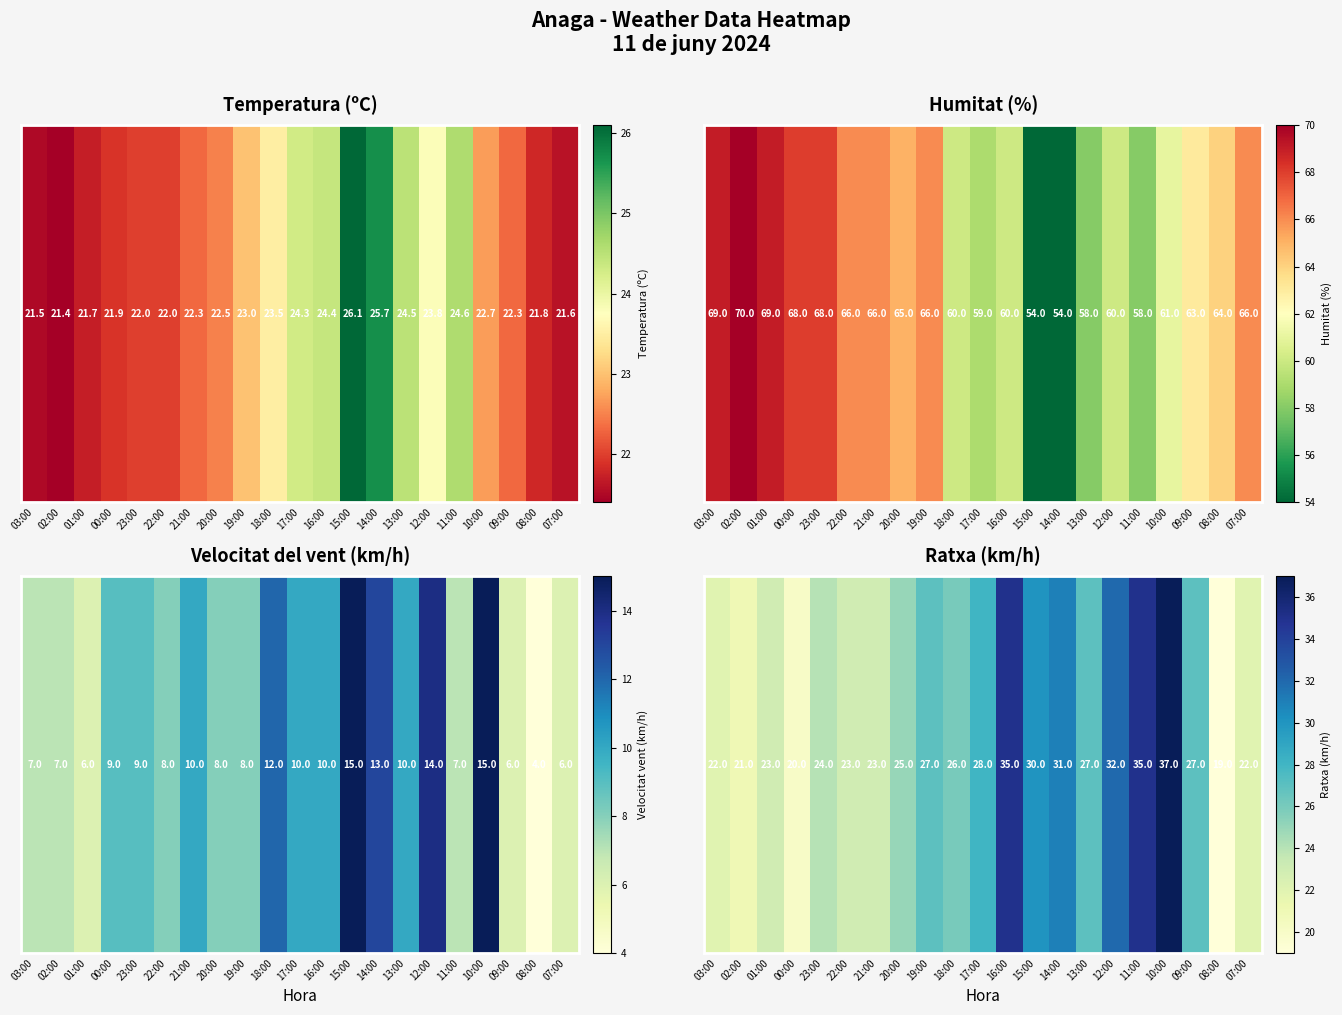

What is the sum of all values?

557